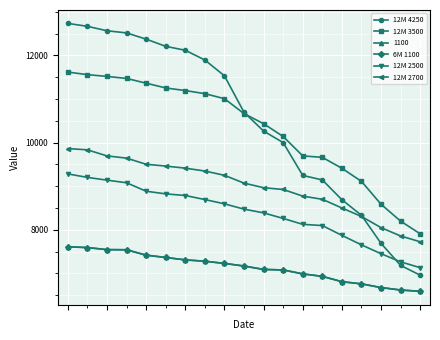

What is the value of the 12M 4250 point at the 2nd from the left?

12665